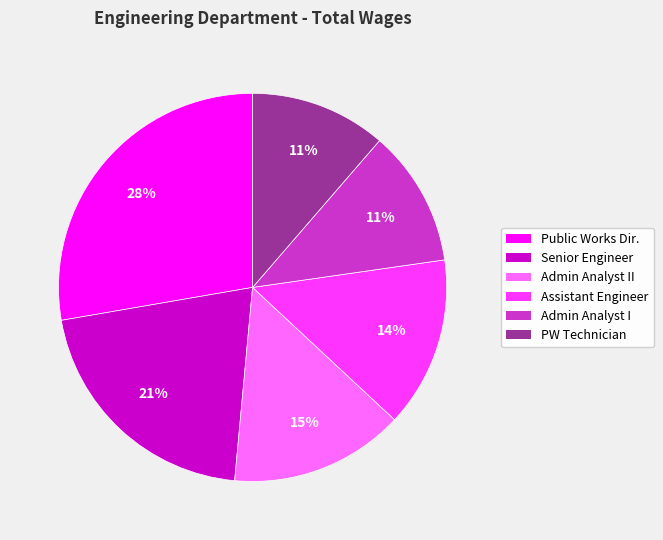

Is there a majority slice in this chart?

No